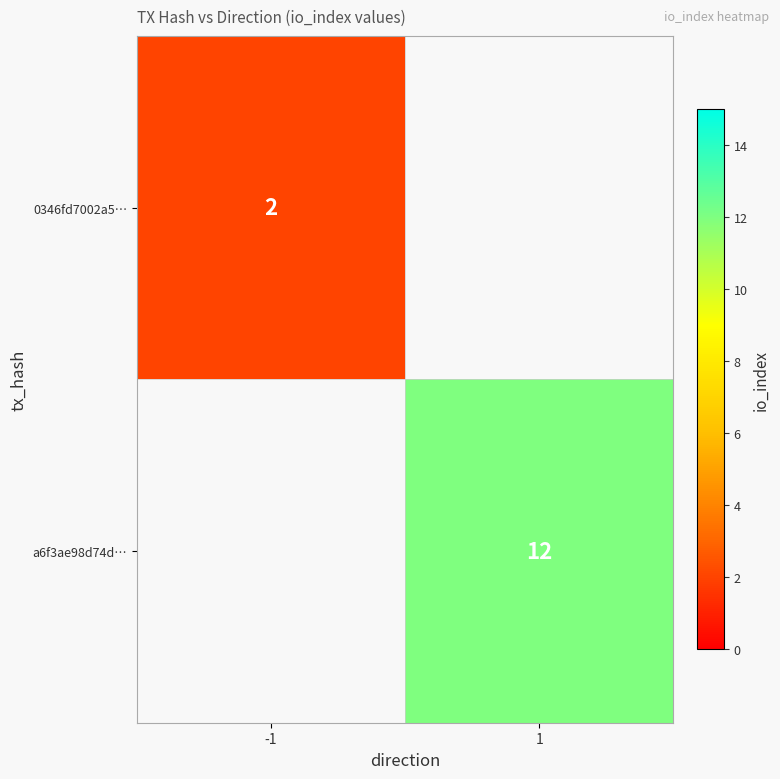

The 0346fd7002a5… series shows 2 at -1. True or false?

True